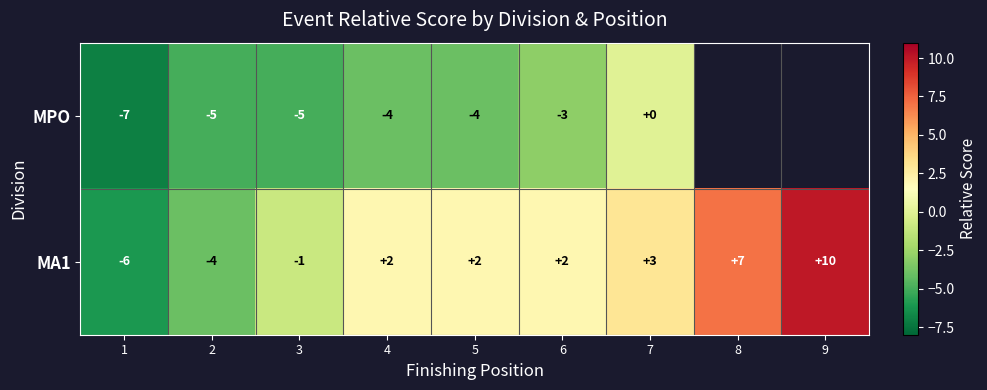

At which category is the sum across all series the highest?

7